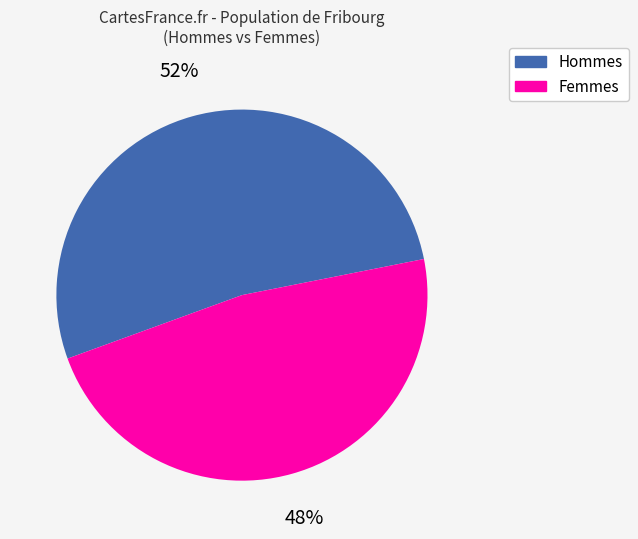

How many segments does this pie chart have?

2